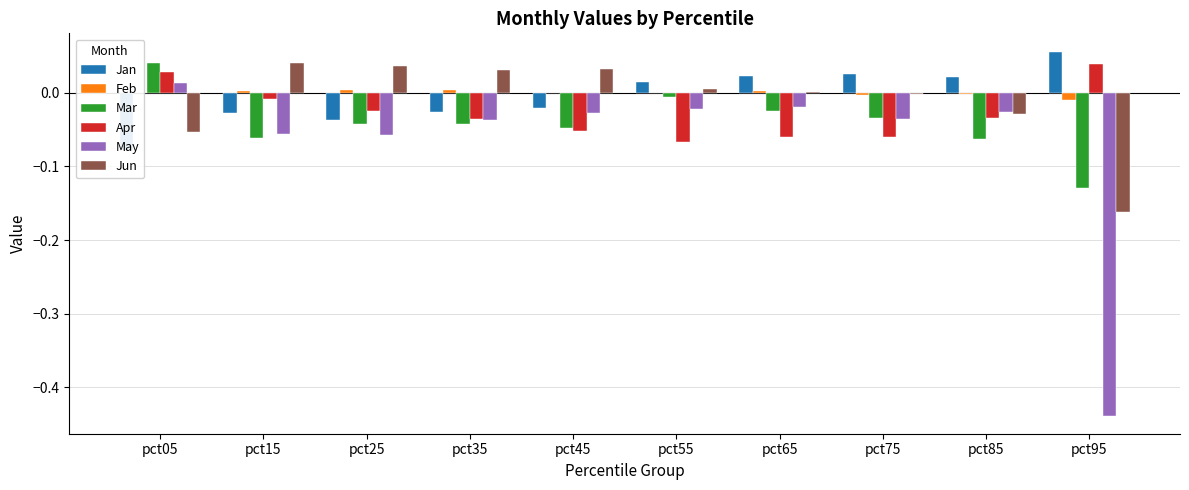

Which series has the largest range (max minus min)?

May